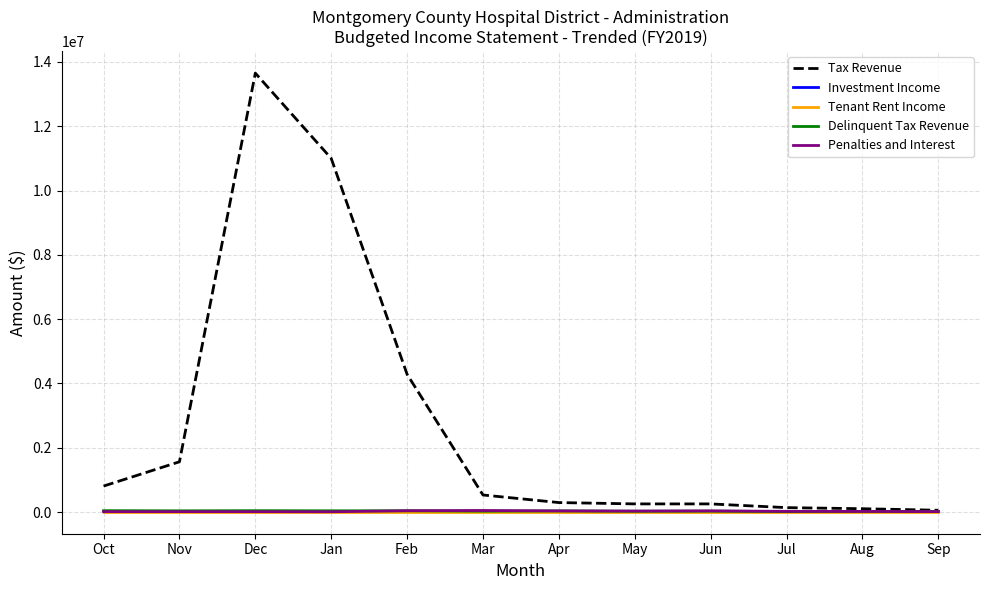

What are all the series names shown in the legend?

Tax Revenue, Investment Income, Tenant Rent Income, Delinquent Tax Revenue, Penalties and Interest